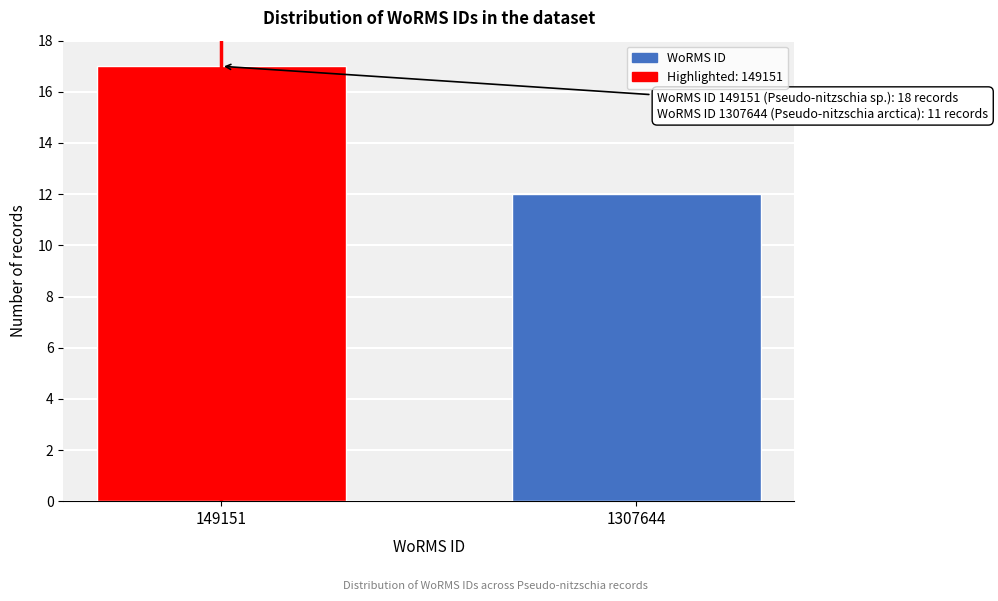

Reading left to right, list all the values displayed in this chart.

17	12